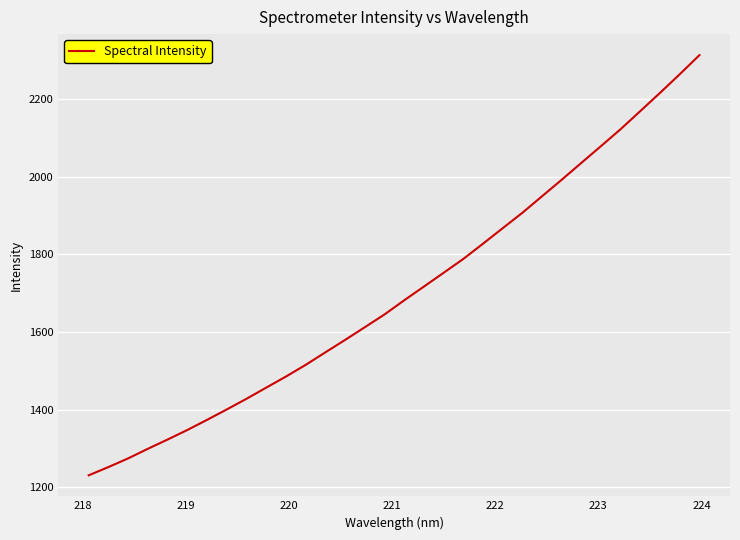

What is the smallest value displayed?

1231.1